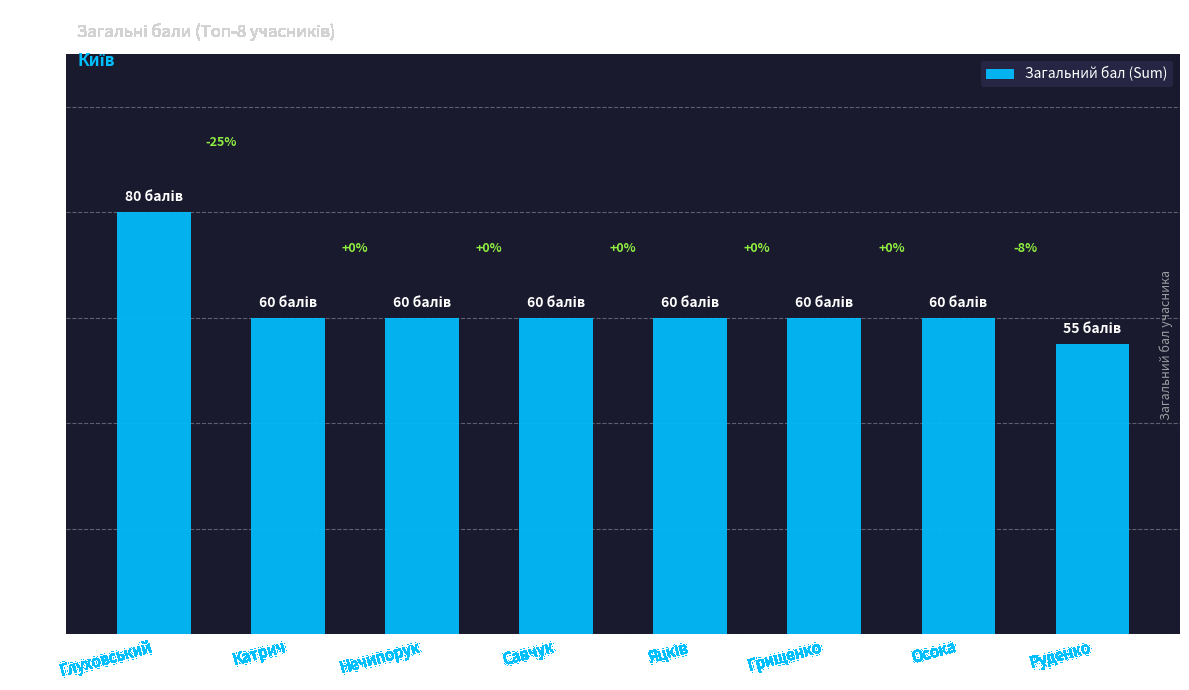

How many data points are above 60?

1